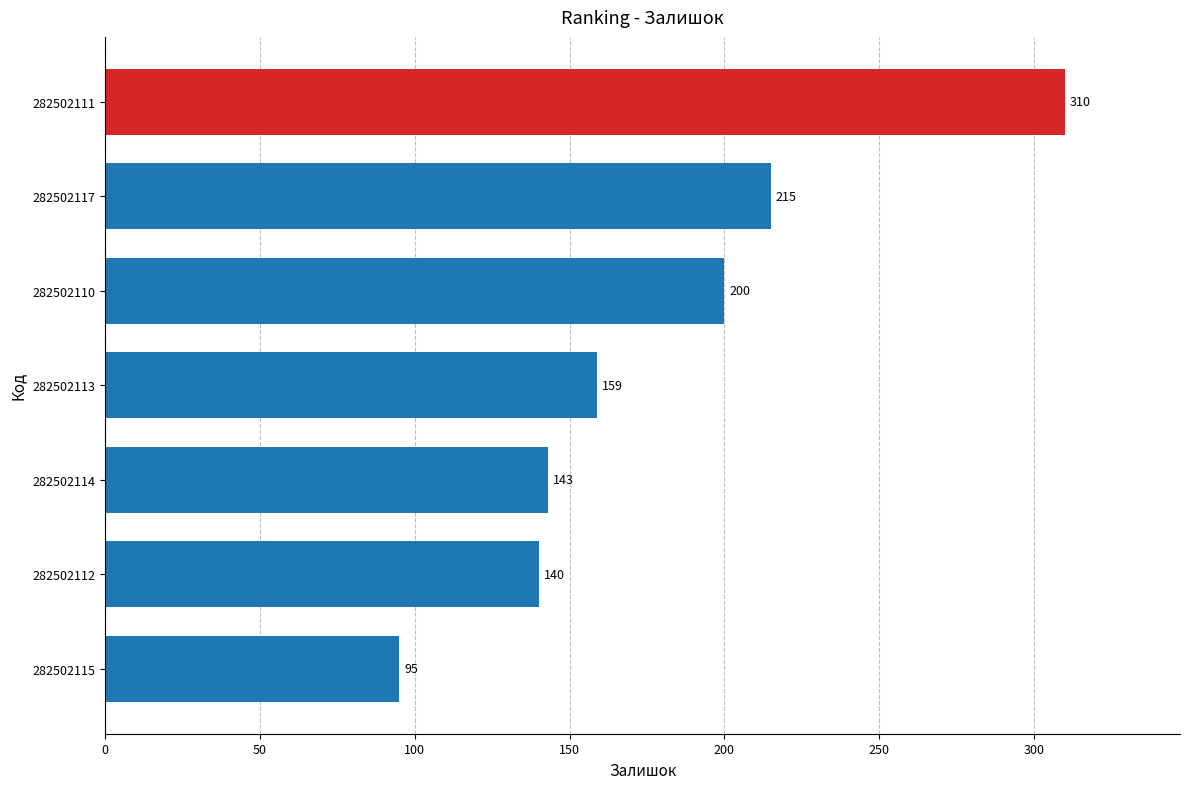

At which label is the value closest to 202?

282502110